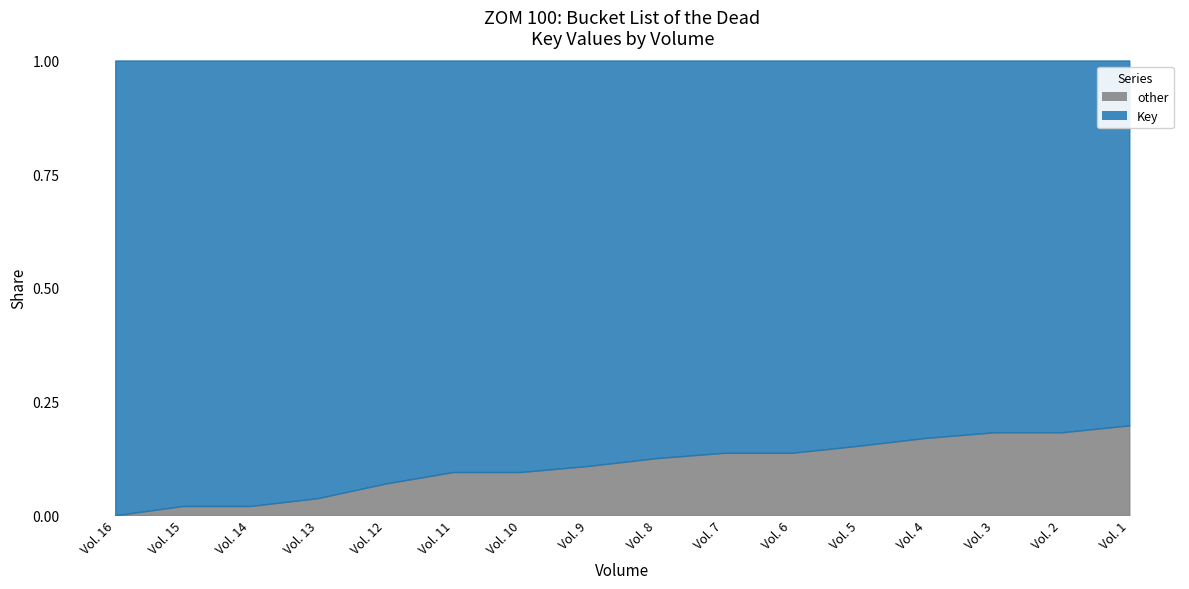

What is the change in value from Vol. 16 to Vol. 6?

-30433199